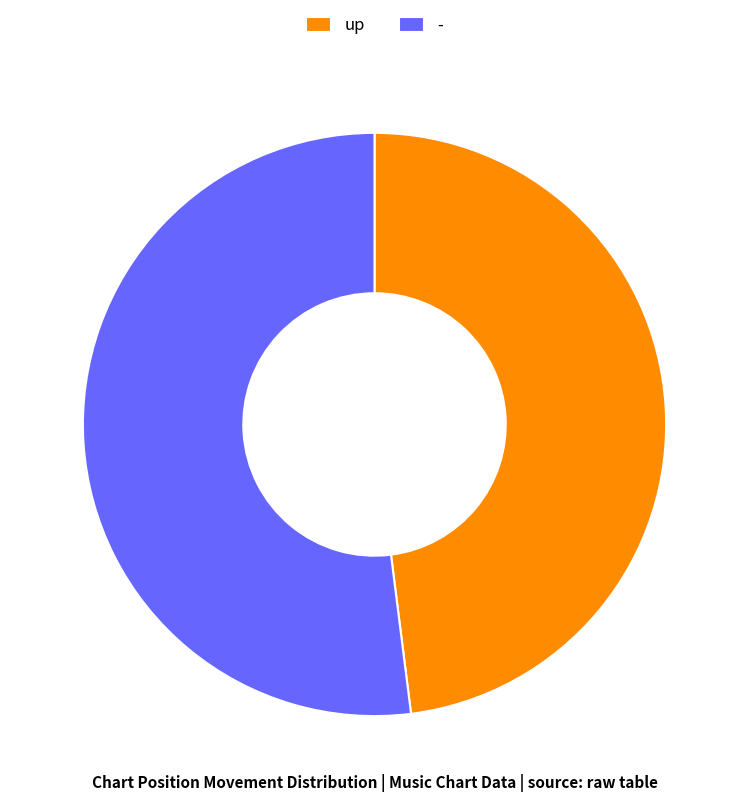

Which category accounts for the majority?

-